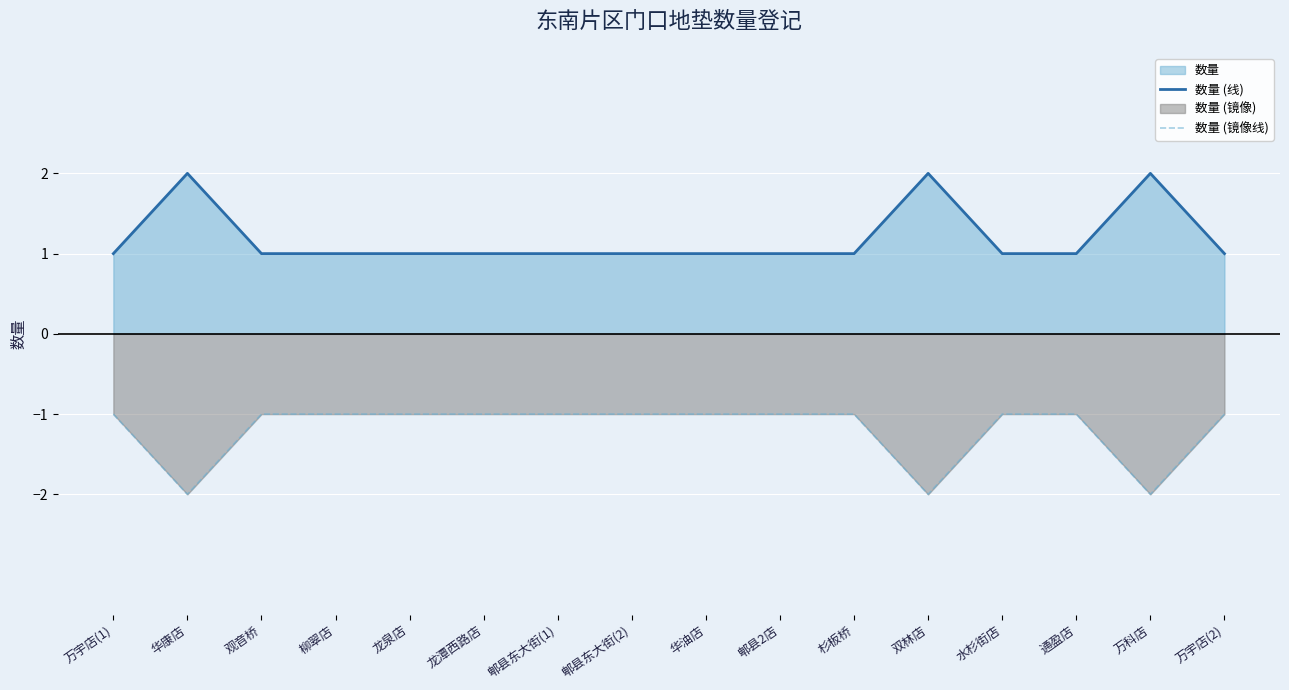

Reading left to right, transcribe all the data shown in this chart.

数量 (线): 1	2	1	1	1	1	1	1	1	1	1	2	1	1	2	1
数量 (镜像线): -1	-2	-1	-1	-1	-1	-1	-1	-1	-1	-1	-2	-1	-1	-2	-1